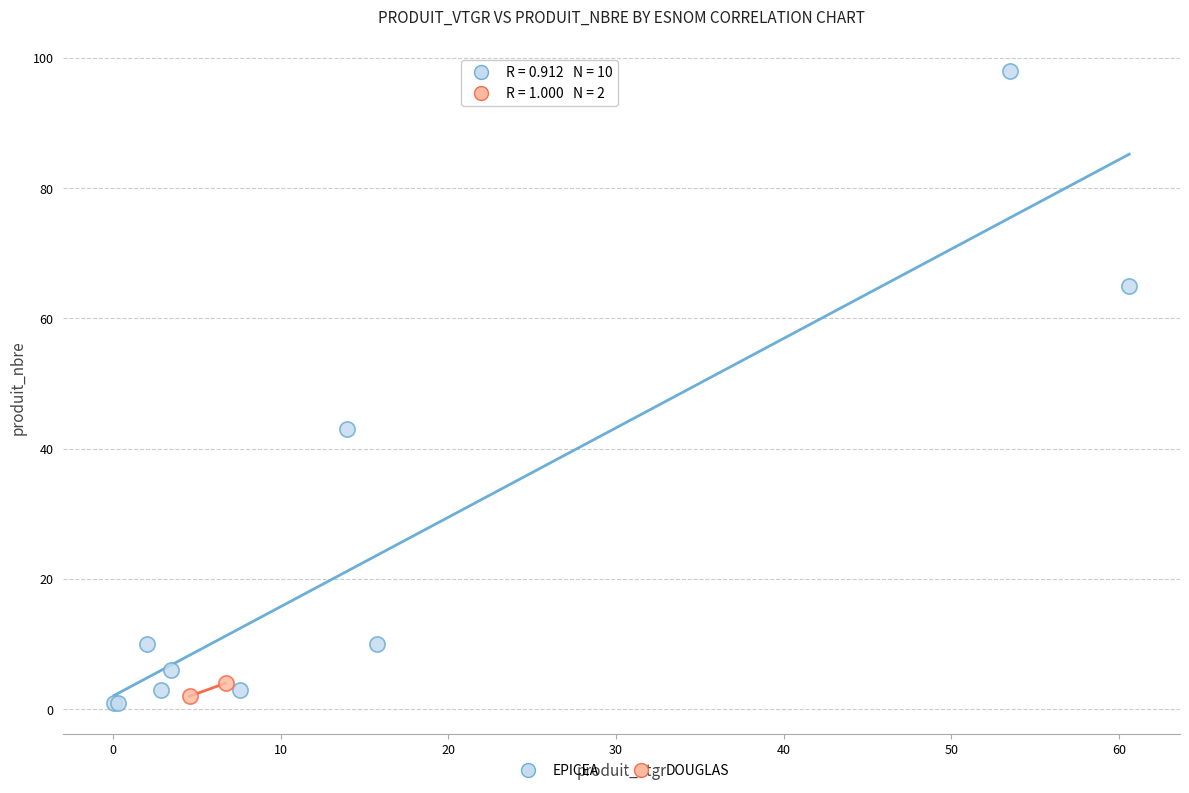

What are all the series names shown in the legend?

EPICEA, DOUGLAS